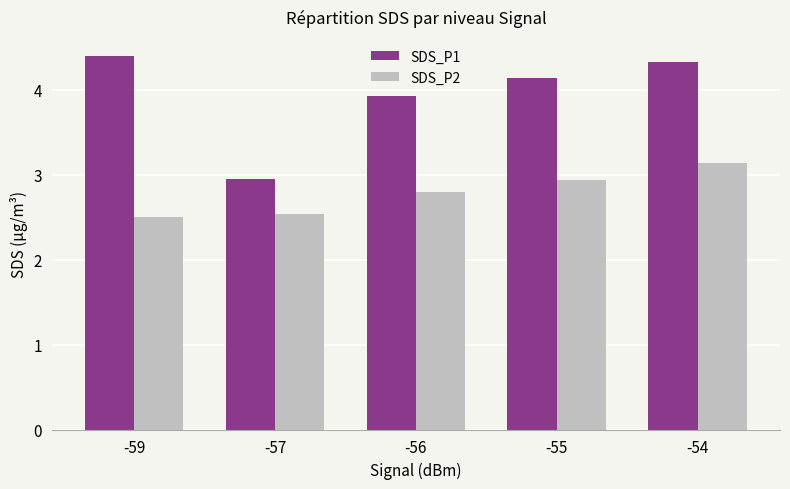

What is the spread (max minus min) of values at -57?

0.4